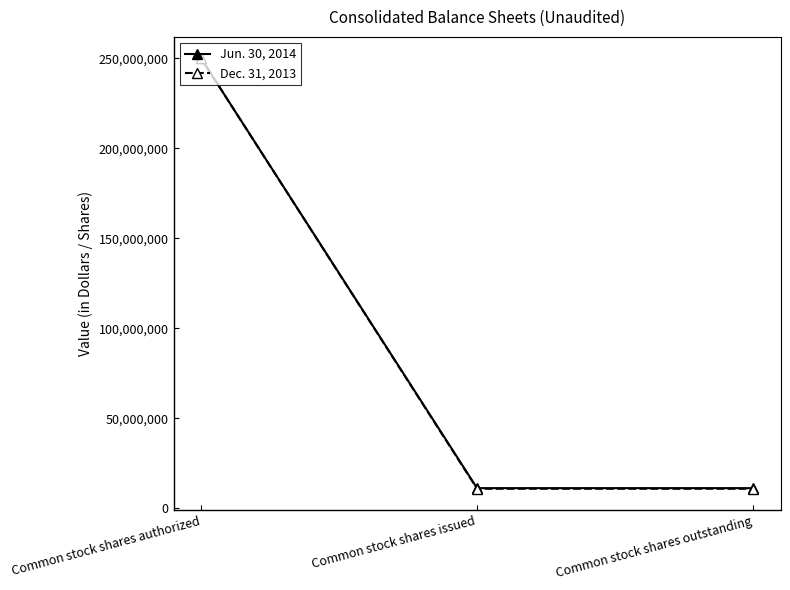

The value of Dec. 31, 2013 at Common stock shares issued is 10907063. True or false?

True